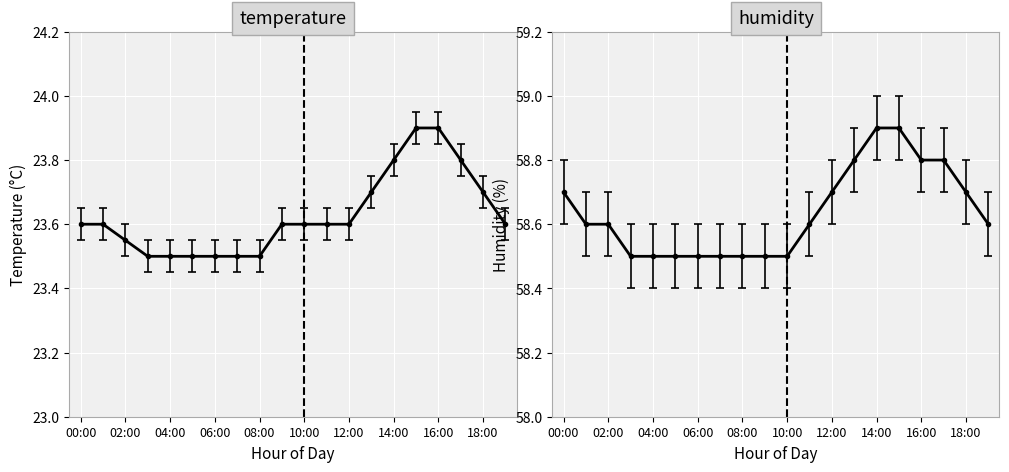

Is it true that humidity equals 58.5 at 09:00?

True